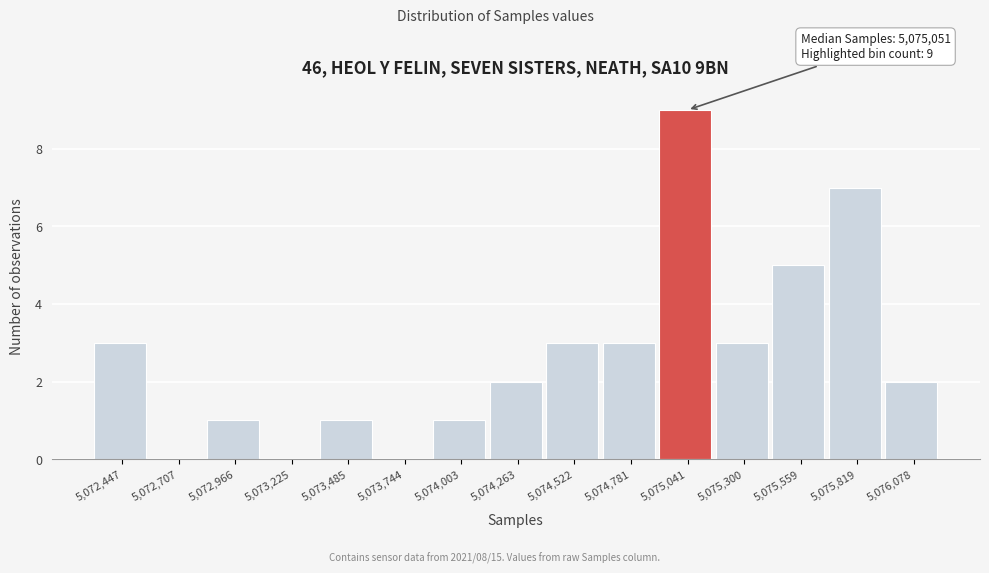

Which range on the x-axis has the tallest bar?

5074900 to 5075150